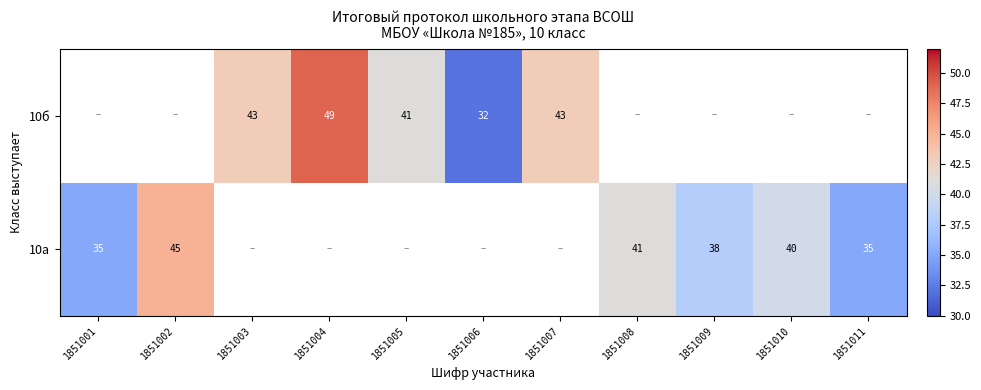

The 10б series shows 70 at 1851005. True or false?

False